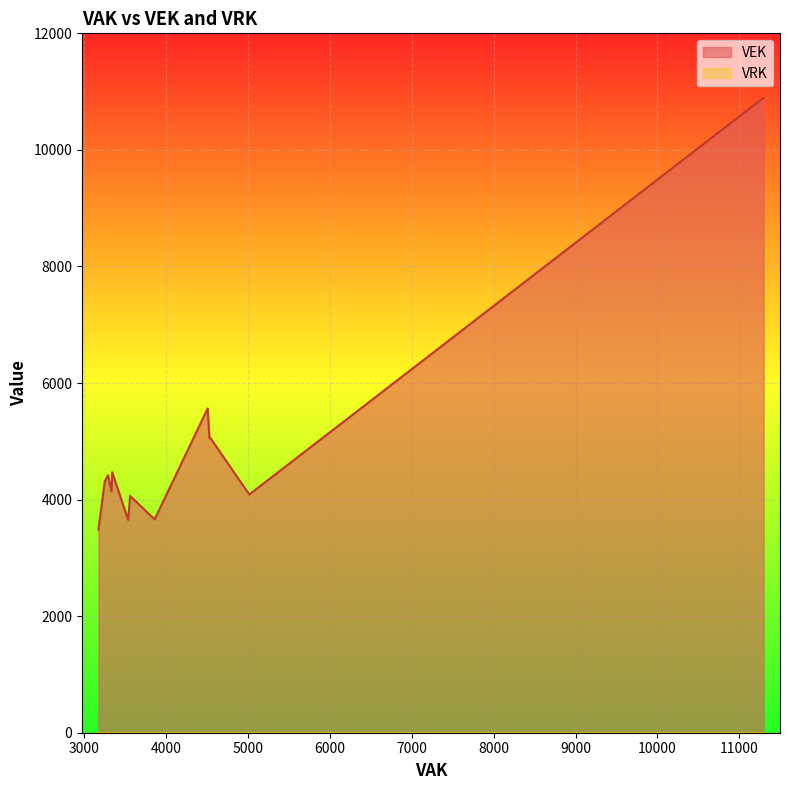

How many distinct data groups are displayed?

2